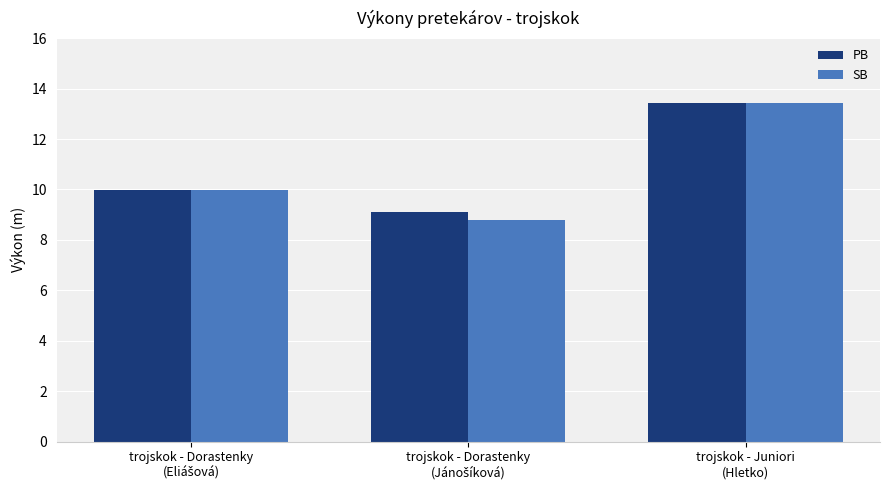

Which series has the widest spread of values?

SB